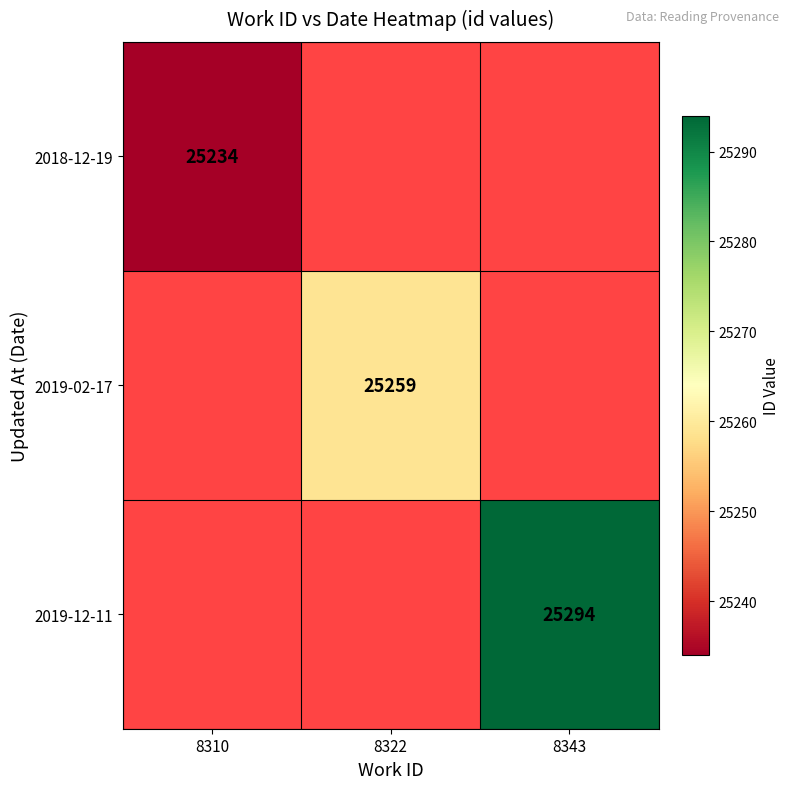

True or false: 2018-12-19 has a value of 25234 at 8310.

True